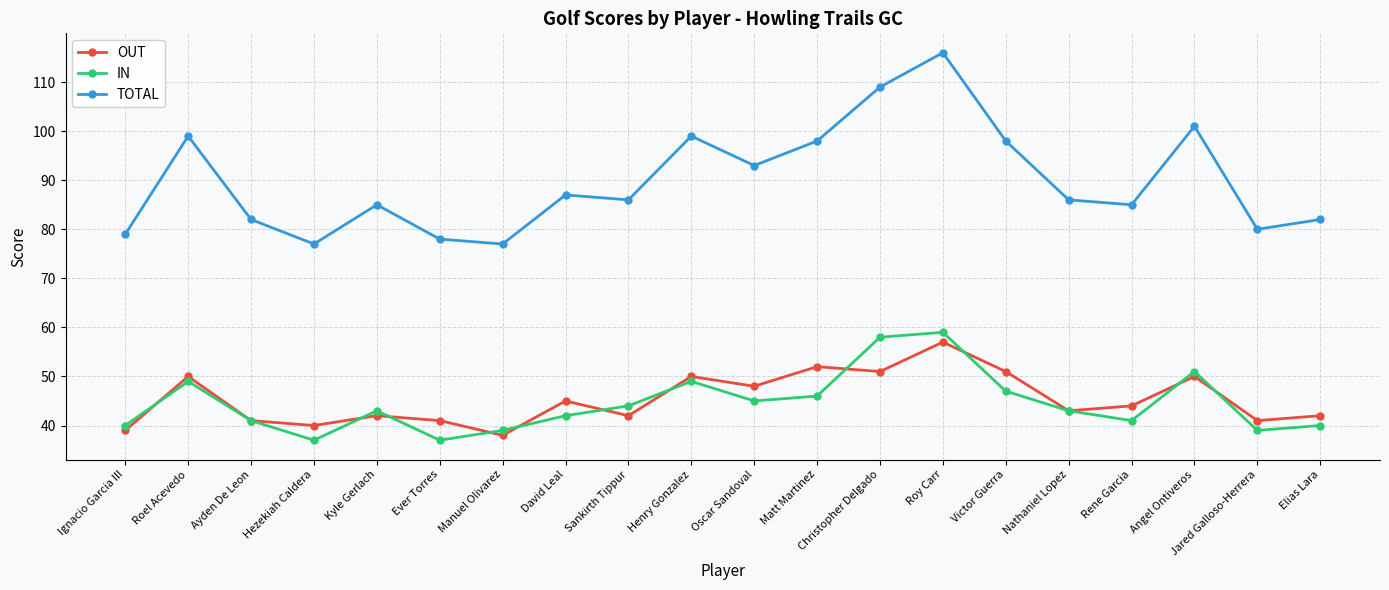

True or false: OUT and TOTAL cross at least once.

False